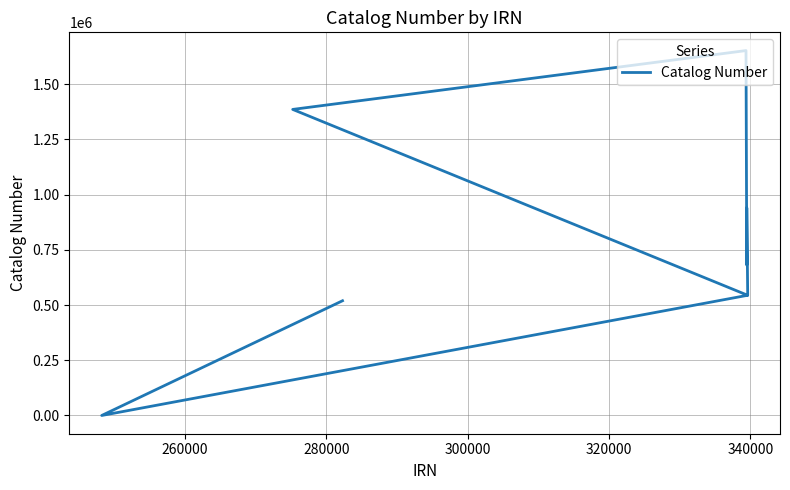

What is the average value?

756883